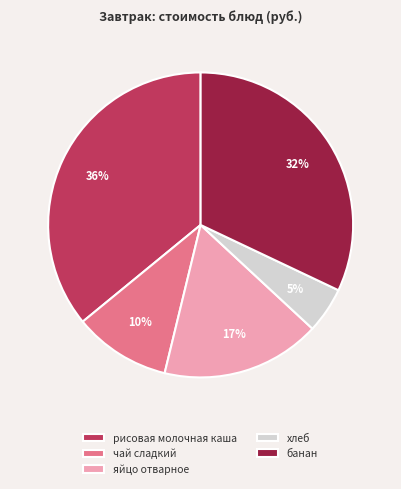

How many segments does this pie chart have?

5